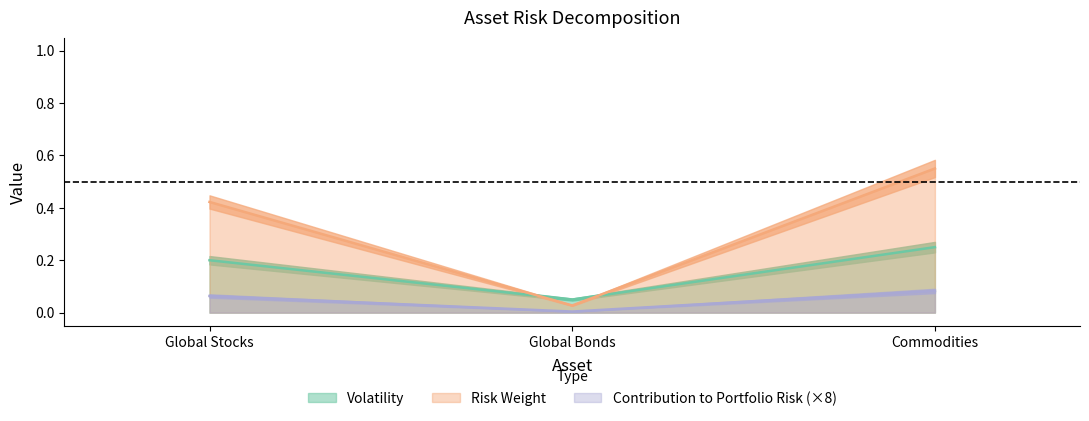

At how many categories does at least one series exceed 0?

3